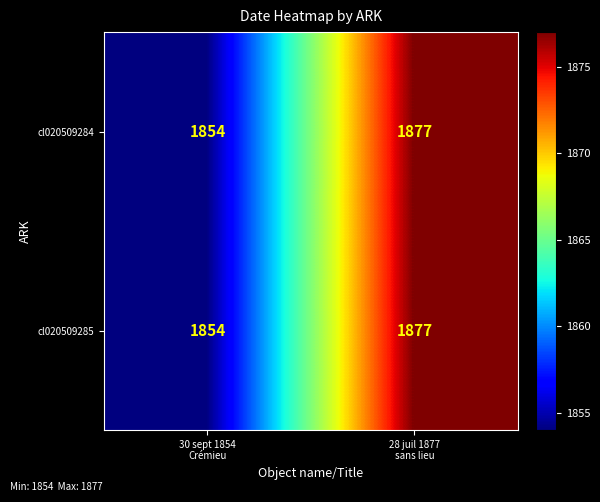

Which category has the lowest value across all series?

30 sept 1854
Crémieu